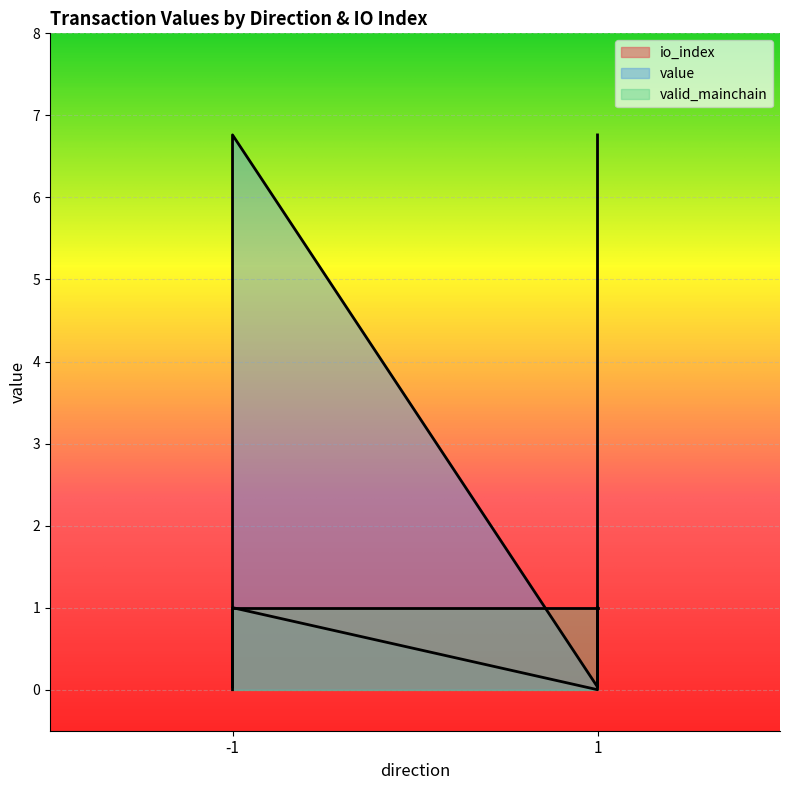

Is the value of io_index at 1 greater than the value of value at 1?

No